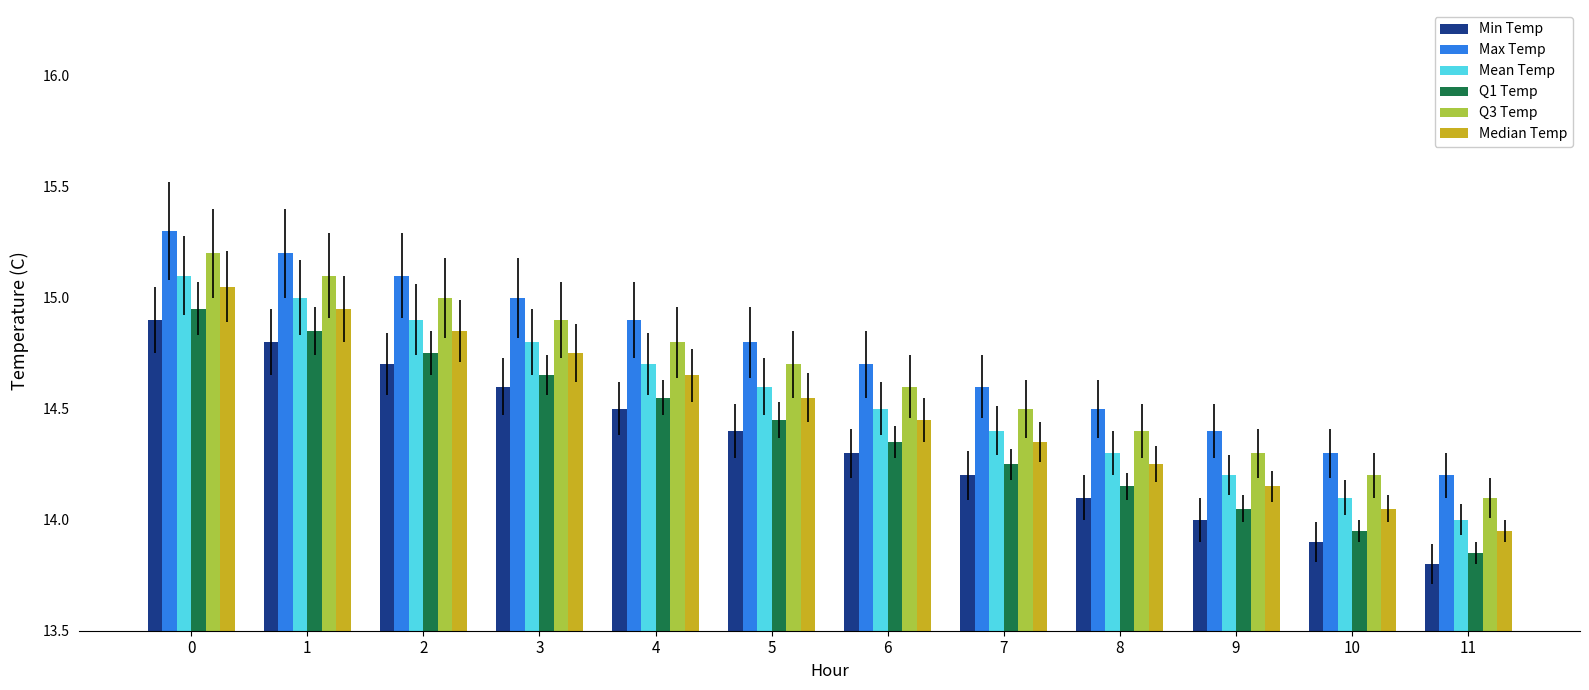

What is the difference between the highest and lowest values at 6?

0.4